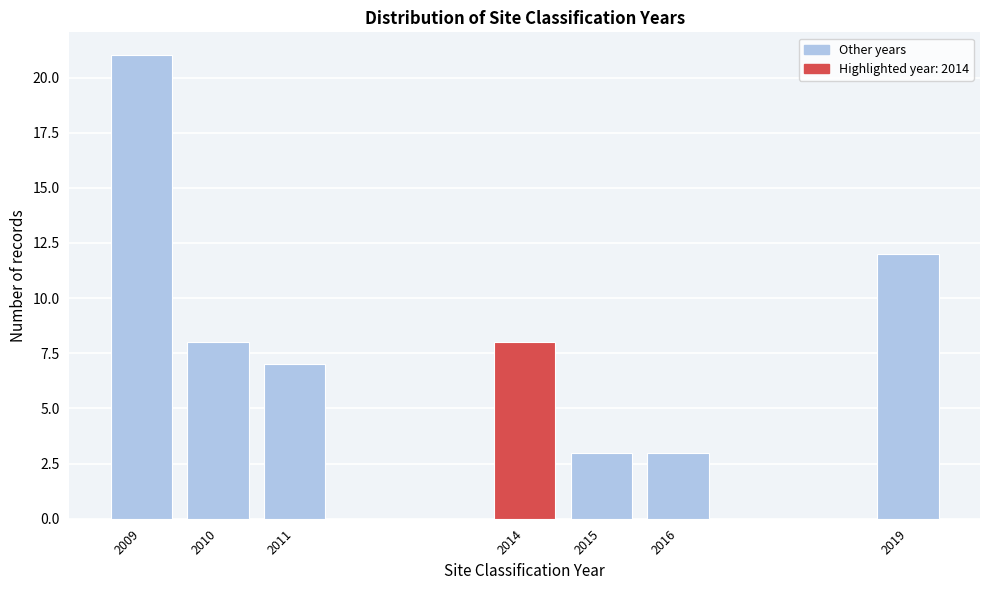

Reading right to left, extract all data points from this chart.

2019=12	2016=3	2015=3	2014=8	2011=7	2010=8	2009=21